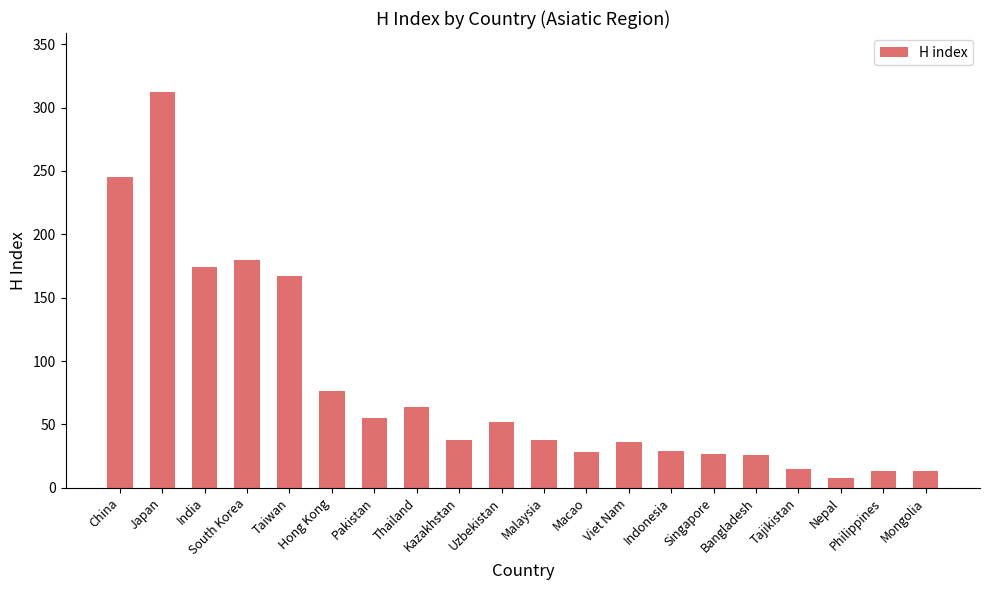

What is the value of the 16th bar from the left?

26